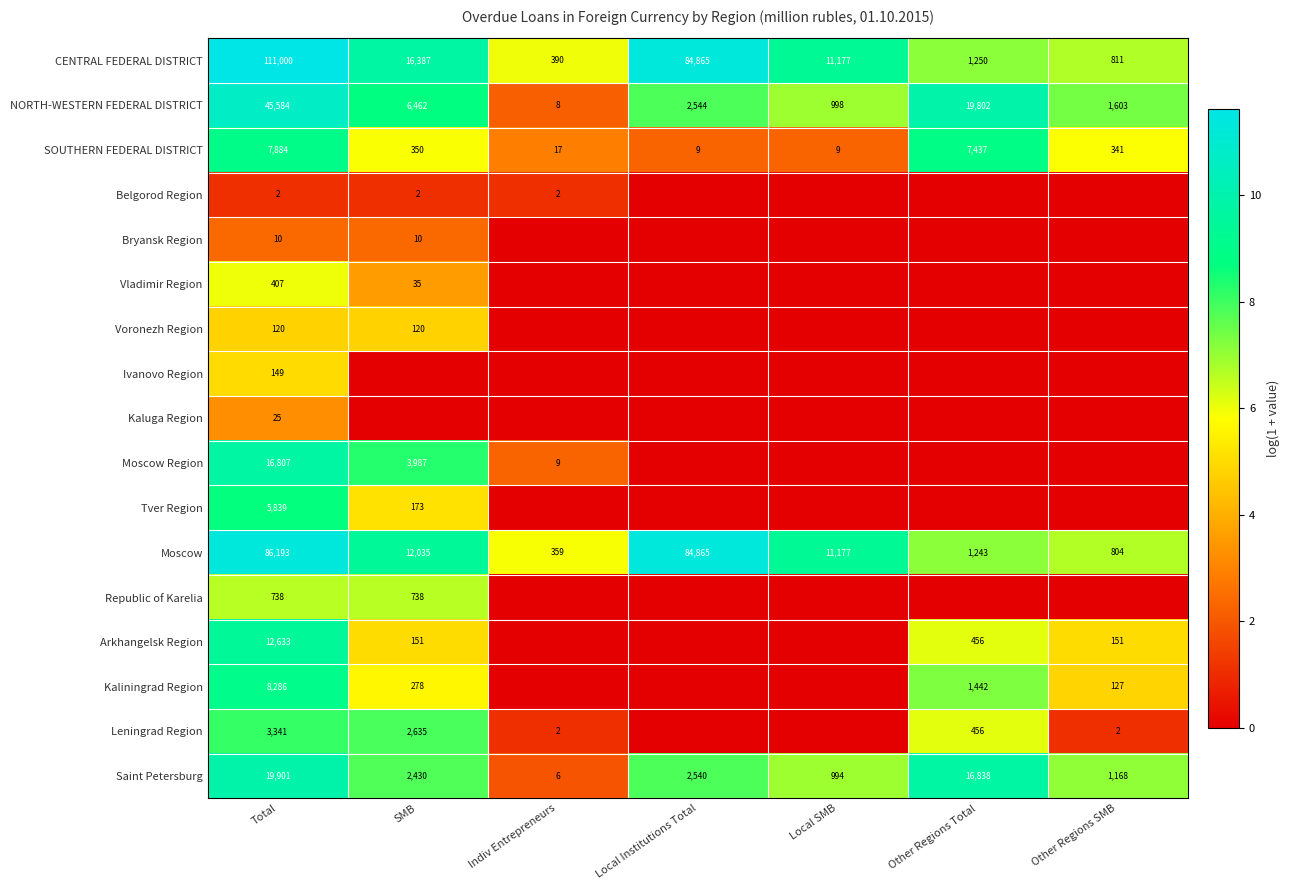

The value of Moscow Region at Total is 16807. True or false?

True